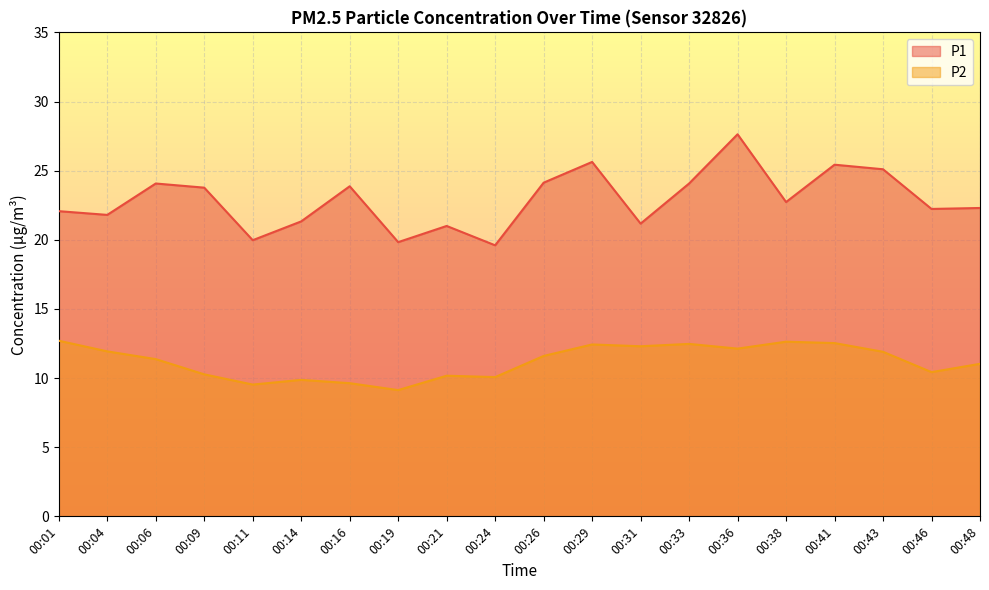

True or false: P2 and P1 cross at least once.

False